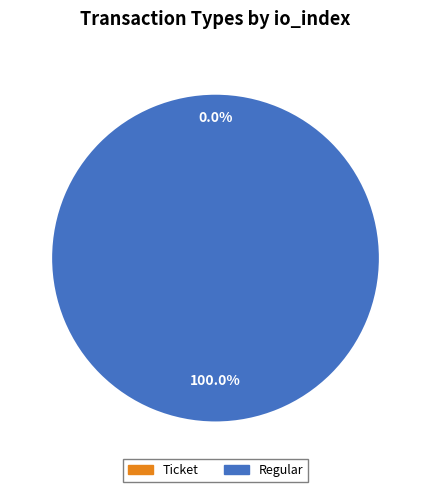

To the nearest percent, what portion does Regular represent?

100%